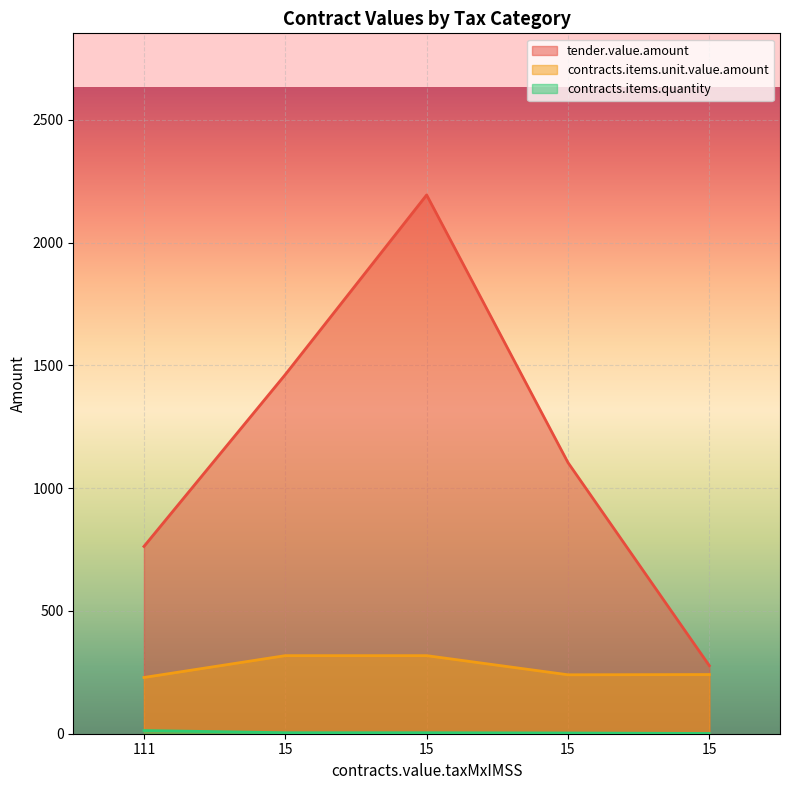

What is the value of the contracts.items.quantity point at the 1st from the left?

13.0